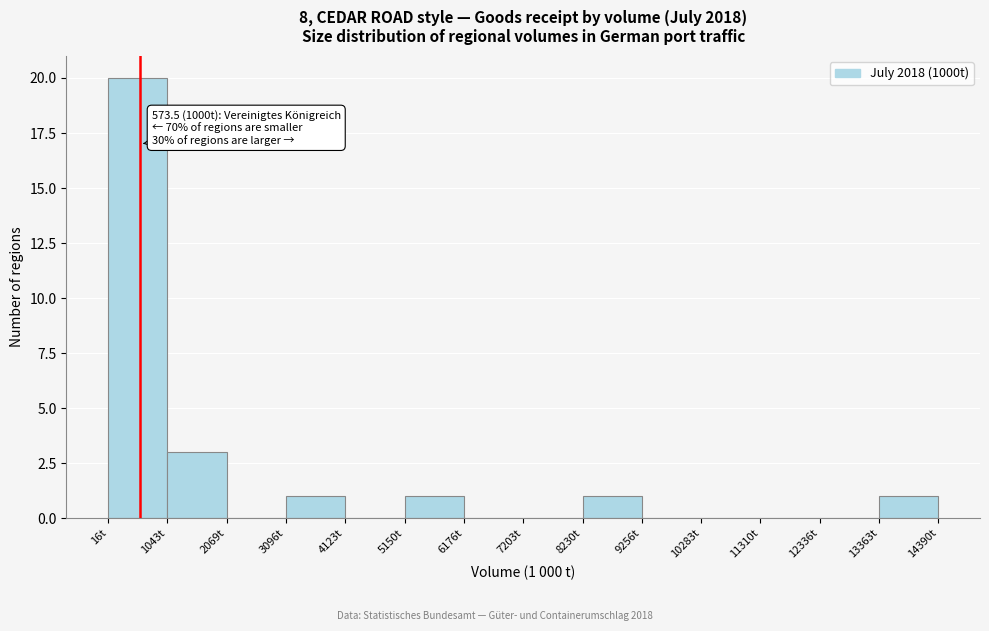

Over which range of the x-axis is the bar tallest?

0 to 1000